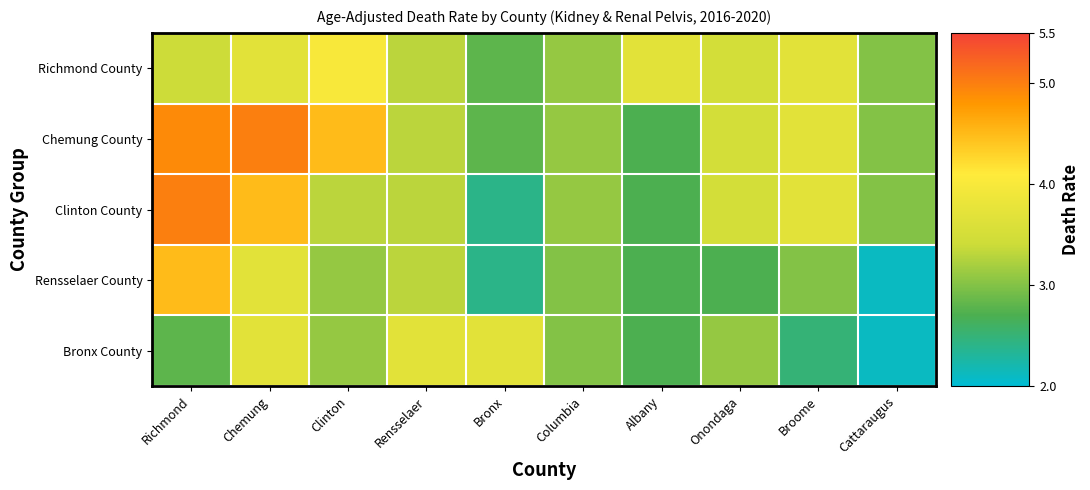

Reading left to right, what are all the values shown in this chart?

Richmond County: Richmond=3.4	Chemung=3.7	Clinton=4.0	Rensselaer=3.3	Bronx=2.8	Columbia=3.1	Albany=3.7	Onondaga=3.5	Broome=3.7	Cattaraugus=3.0
Chemung County: Richmond=4.9	Chemung=5.0	Clinton=4.5	Rensselaer=3.3	Bronx=2.8	Columbia=3.1	Albany=2.7	Onondaga=3.5	Broome=3.7	Cattaraugus=3.0
Clinton County: Richmond=5.0	Chemung=4.5	Clinton=3.3	Rensselaer=3.3	Bronx=2.4	Columbia=3.1	Albany=2.7	Onondaga=3.5	Broome=3.7	Cattaraugus=3.0
Rensselaer County: Richmond=4.5	Chemung=3.7	Clinton=3.1	Rensselaer=3.3	Bronx=2.4	Columbia=3.0	Albany=2.7	Onondaga=2.7	Broome=3.0	Cattaraugus=2.1
Bronx County: Richmond=2.8	Chemung=3.7	Clinton=3.1	Rensselaer=3.7	Bronx=3.7	Columbia=3.0	Albany=2.7	Onondaga=3.1	Broome=2.5	Cattaraugus=2.1